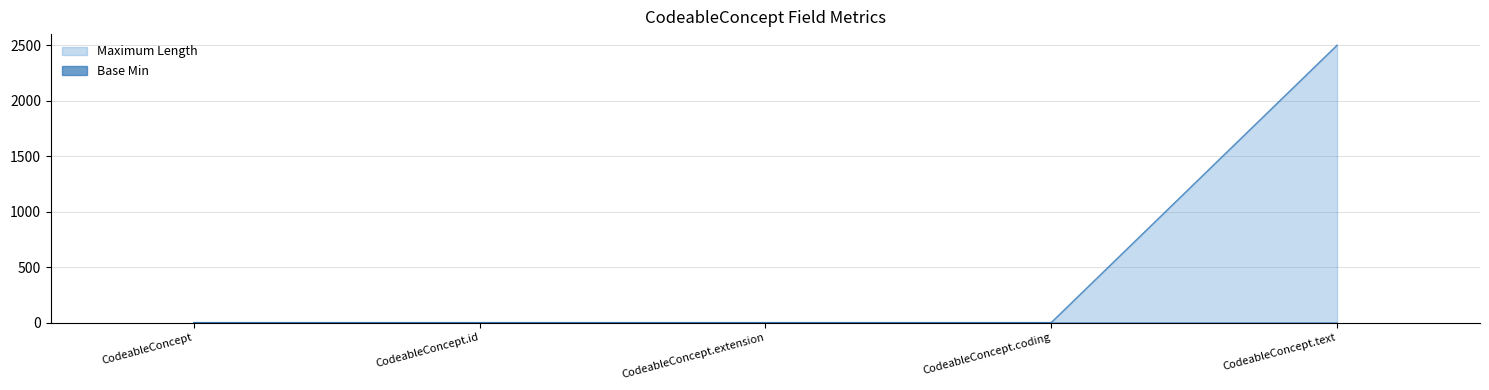

At which category does the chart reach its peak across all series?

CodeableConcept.text